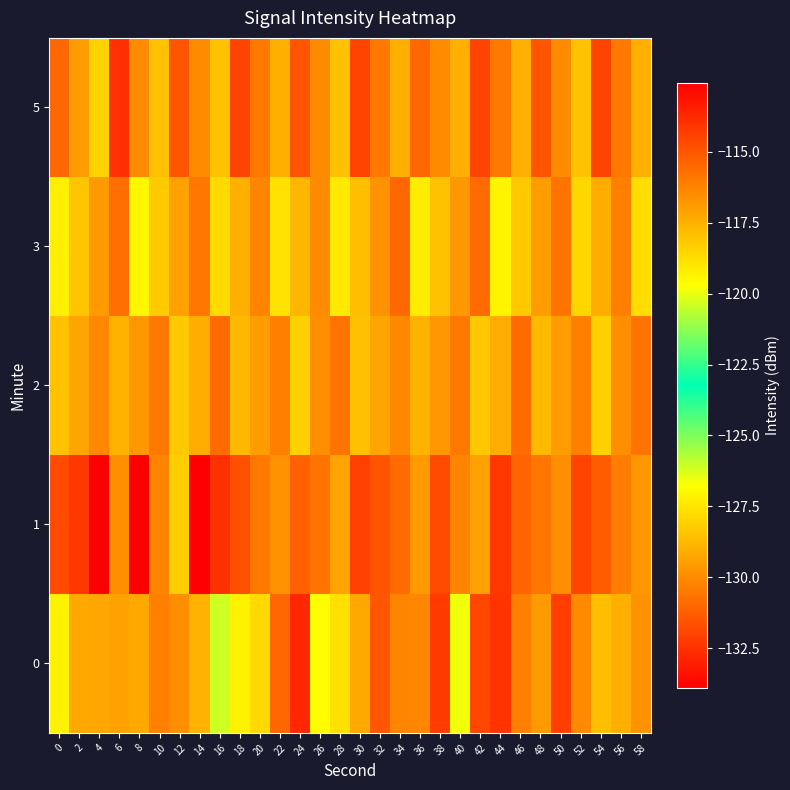

Between 2 and 36, which series saw the biggest shift?

1